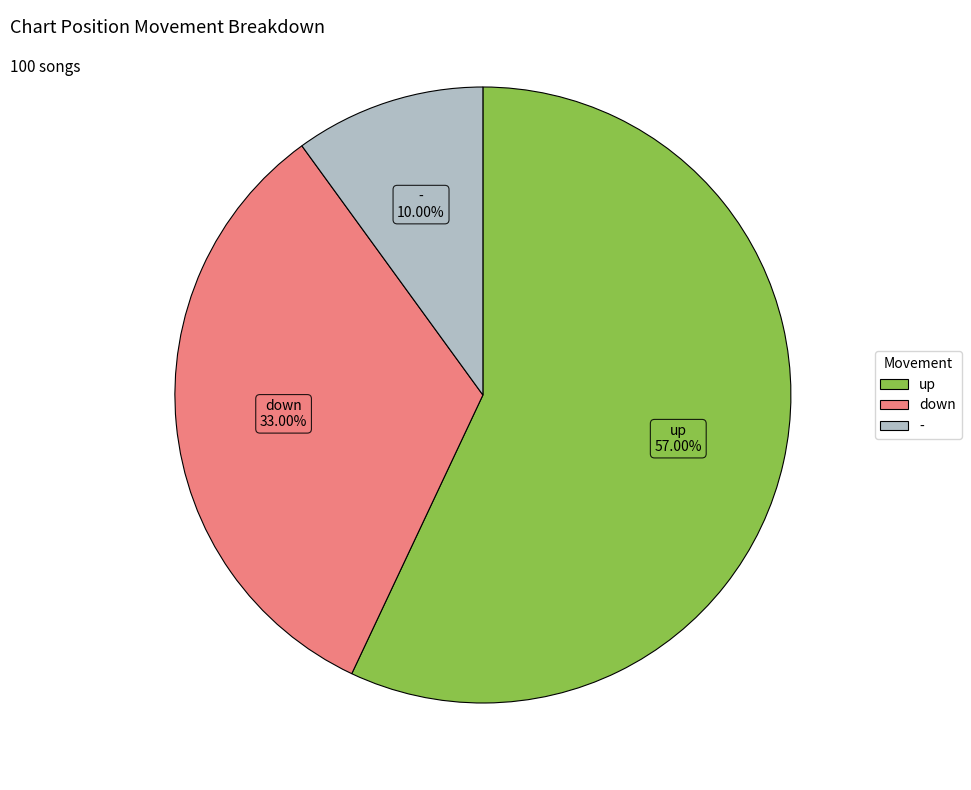

Is up the majority of the pie?

Yes